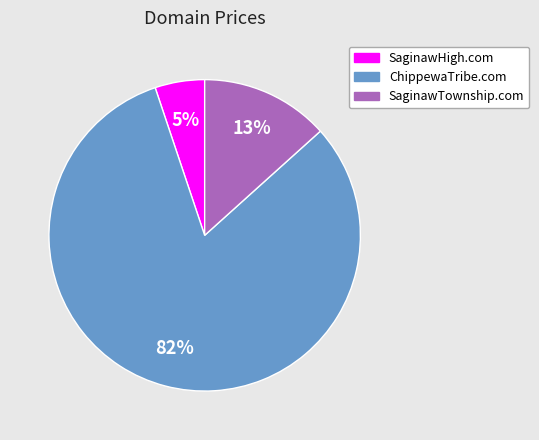

What is the majority slice?

ChippewaTribe.com